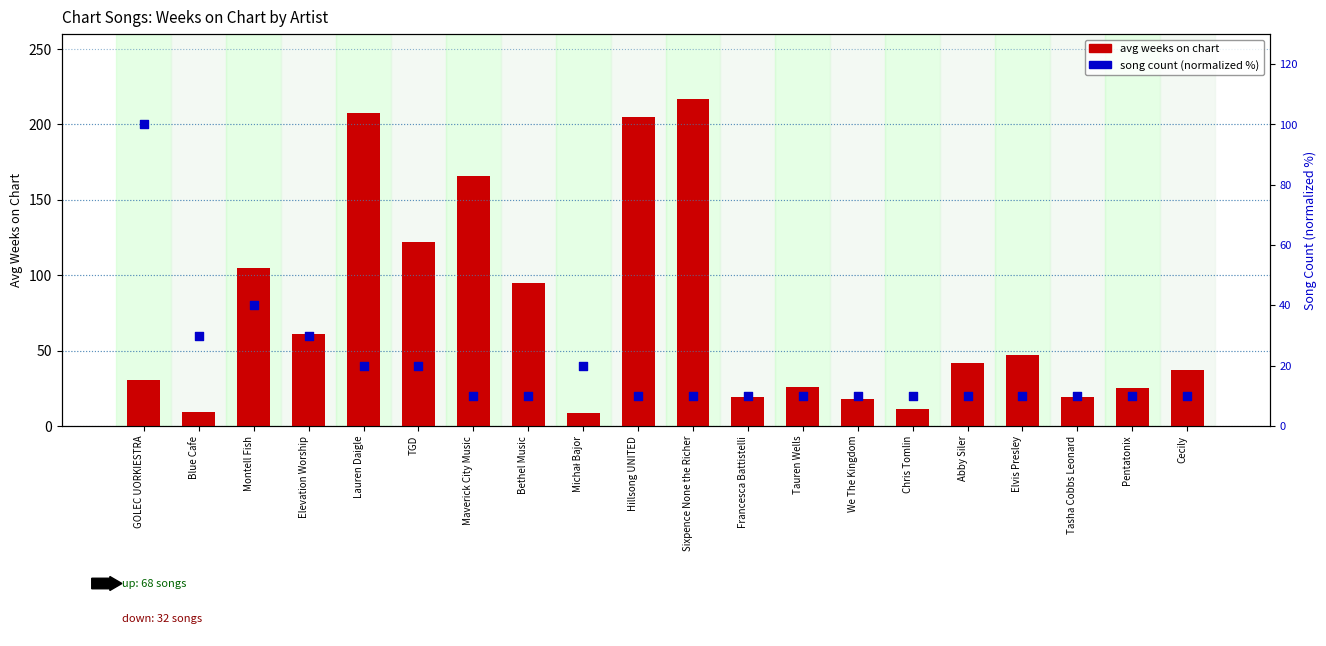

Which series reaches the minimum Y coordinate?

avg weeks on chart